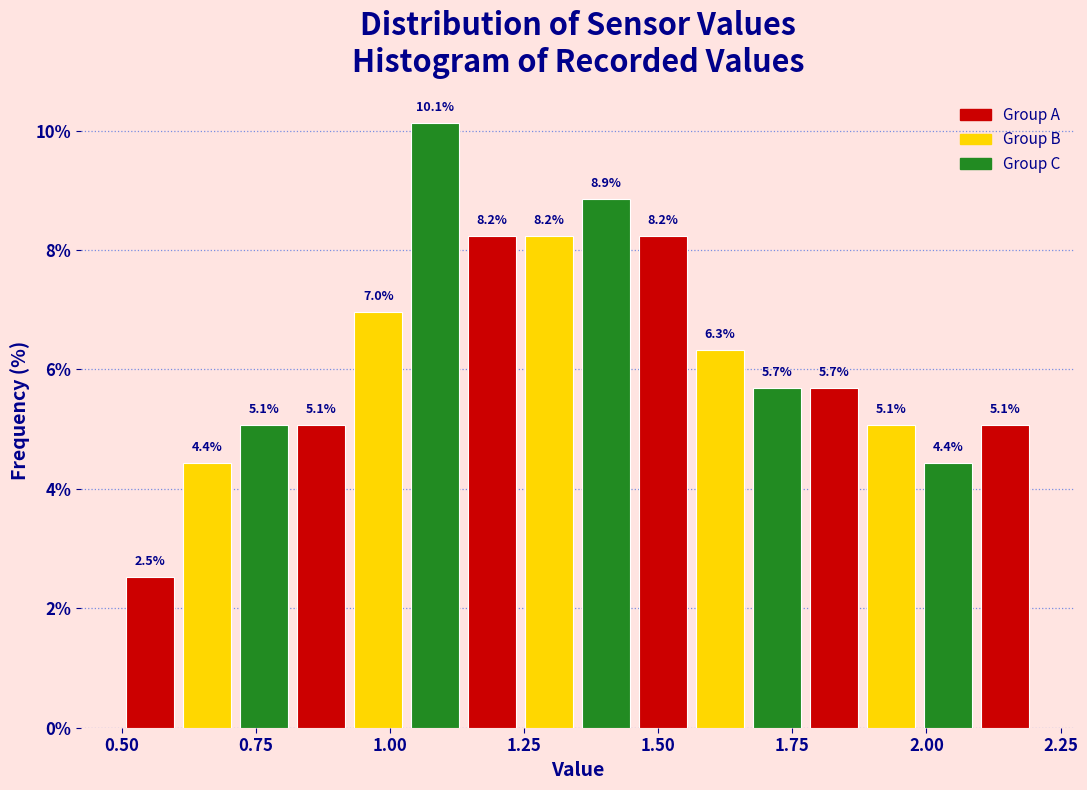

Around what value on the x-axis is the tallest bar? Give the approximate position of its centre, as read against the axis.

1.10